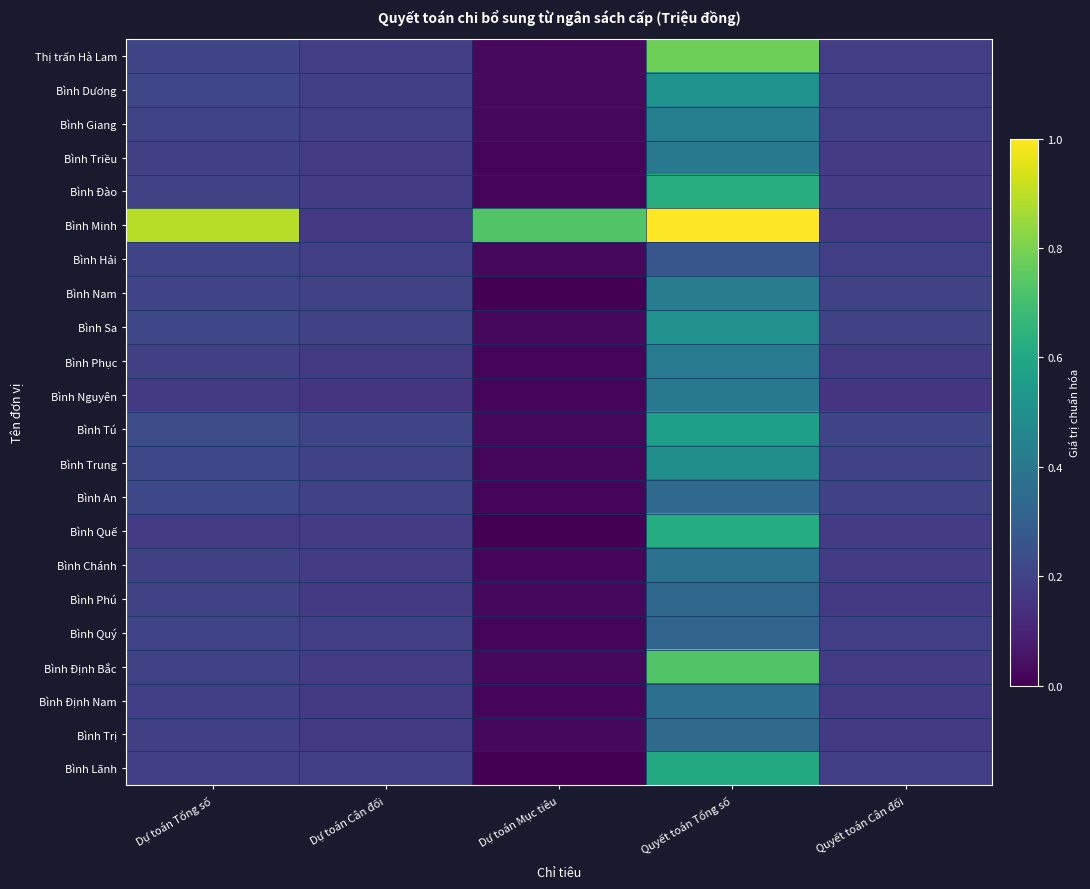

Reading right to left, list all the values displayed in this chart.

Thị trấn Hà Lam: Quyết toán Cân đối=0.2	Quyết toán Tổng số=0.8	Dự toán Mục tiêu=0.0	Dự toán Cân đối=0.2	Dự toán Tổng số=0.2
Bình Dương: Quyết toán Cân đối=0.2	Quyết toán Tổng số=0.5	Dự toán Mục tiêu=0.0	Dự toán Cân đối=0.2	Dự toán Tổng số=0.2
Bình Giang: Quyết toán Cân đối=0.2	Quyết toán Tổng số=0.4	Dự toán Mục tiêu=0.0	Dự toán Cân đối=0.2	Dự toán Tổng số=0.2
Bình Triều: Quyết toán Cân đối=0.2	Quyết toán Tổng số=0.4	Dự toán Mục tiêu=0.0	Dự toán Cân đối=0.2	Dự toán Tổng số=0.2
Bình Đào: Quyết toán Cân đối=0.2	Quyết toán Tổng số=0.6	Dự toán Mục tiêu=0.0	Dự toán Cân đối=0.2	Dự toán Tổng số=0.2
Bình Minh: Quyết toán Cân đối=0.2	Quyết toán Tổng số=1.0	Dự toán Mục tiêu=0.7	Dự toán Cân đối=0.2	Dự toán Tổng số=0.9
Bình Hải: Quyết toán Cân đối=0.2	Quyết toán Tổng số=0.3	Dự toán Mục tiêu=0.0	Dự toán Cân đối=0.2	Dự toán Tổng số=0.2
Bình Nam: Quyết toán Cân đối=0.2	Quyết toán Tổng số=0.4	Dự toán Mục tiêu=0.0	Dự toán Cân đối=0.2	Dự toán Tổng số=0.2
Bình Sa: Quyết toán Cân đối=0.2	Quyết toán Tổng số=0.5	Dự toán Mục tiêu=0.0	Dự toán Cân đối=0.2	Dự toán Tổng số=0.2
Bình Phục: Quyết toán Cân đối=0.2	Quyết toán Tổng số=0.4	Dự toán Mục tiêu=0.0	Dự toán Cân đối=0.2	Dự toán Tổng số=0.2
Bình Nguyên: Quyết toán Cân đối=0.2	Quyết toán Tổng số=0.4	Dự toán Mục tiêu=0.0	Dự toán Cân đối=0.2	Dự toán Tổng số=0.2
Bình Tú: Quyết toán Cân đối=0.2	Quyết toán Tổng số=0.6	Dự toán Mục tiêu=0.0	Dự toán Cân đối=0.2	Dự toán Tổng số=0.2
Bình Trung: Quyết toán Cân đối=0.2	Quyết toán Tổng số=0.5	Dự toán Mục tiêu=0.0	Dự toán Cân đối=0.2	Dự toán Tổng số=0.2
Bình An: Quyết toán Cân đối=0.2	Quyết toán Tổng số=0.3	Dự toán Mục tiêu=0.0	Dự toán Cân đối=0.2	Dự toán Tổng số=0.2
Bình Quế: Quyết toán Cân đối=0.2	Quyết toán Tổng số=0.6	Dự toán Mục tiêu=0.0	Dự toán Cân đối=0.2	Dự toán Tổng số=0.2
Bình Chánh: Quyết toán Cân đối=0.2	Quyết toán Tổng số=0.4	Dự toán Mục tiêu=0.0	Dự toán Cân đối=0.2	Dự toán Tổng số=0.2
Bình Phú: Quyết toán Cân đối=0.2	Quyết toán Tổng số=0.3	Dự toán Mục tiêu=0.0	Dự toán Cân đối=0.2	Dự toán Tổng số=0.2
Bình Quý: Quyết toán Cân đối=0.2	Quyết toán Tổng số=0.3	Dự toán Mục tiêu=0.0	Dự toán Cân đối=0.2	Dự toán Tổng số=0.2
Bình Định Bắc: Quyết toán Cân đối=0.2	Quyết toán Tổng số=0.7	Dự toán Mục tiêu=0.0	Dự toán Cân đối=0.2	Dự toán Tổng số=0.2
Bình Định Nam: Quyết toán Cân đối=0.2	Quyết toán Tổng số=0.4	Dự toán Mục tiêu=0.0	Dự toán Cân đối=0.2	Dự toán Tổng số=0.2
Bình Trị: Quyết toán Cân đối=0.2	Quyết toán Tổng số=0.3	Dự toán Mục tiêu=0.0	Dự toán Cân đối=0.2	Dự toán Tổng số=0.2
Bình Lãnh: Quyết toán Cân đối=0.2	Quyết toán Tổng số=0.6	Dự toán Mục tiêu=0.0	Dự toán Cân đối=0.2	Dự toán Tổng số=0.2